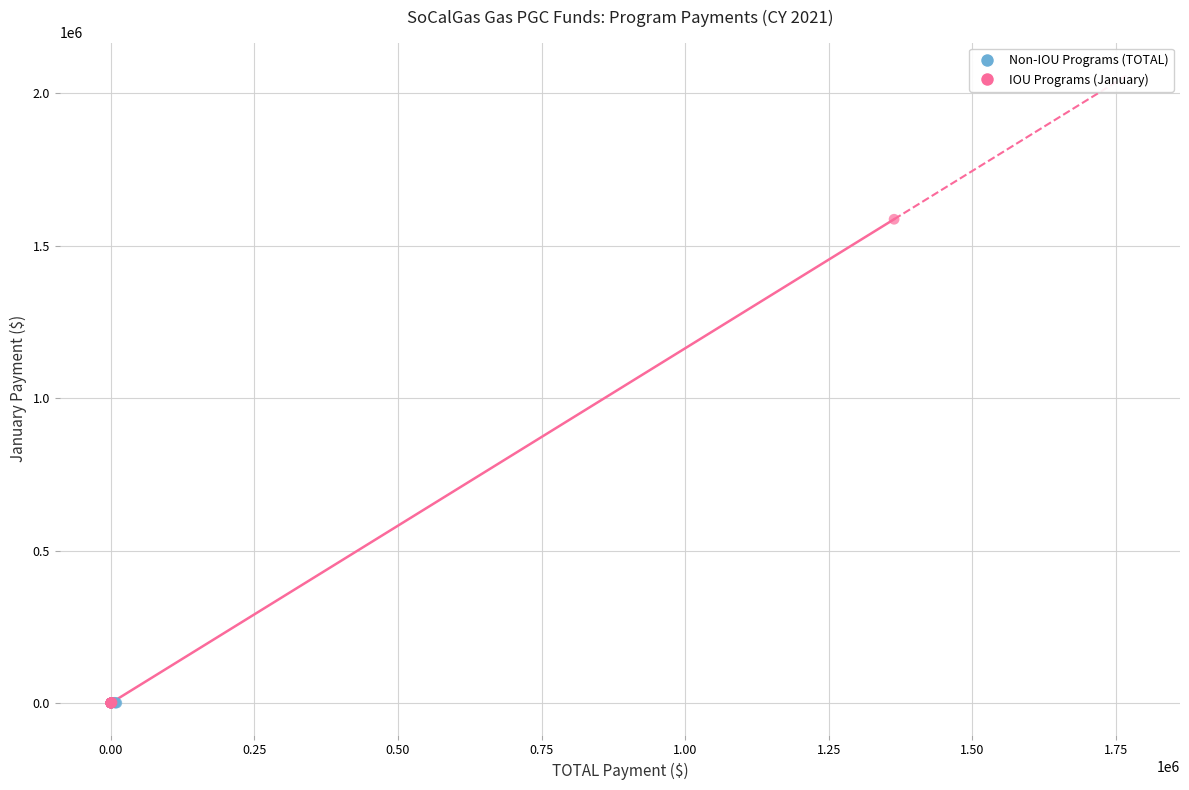

Which series contains the highest Y value?

IOU Programs (January)